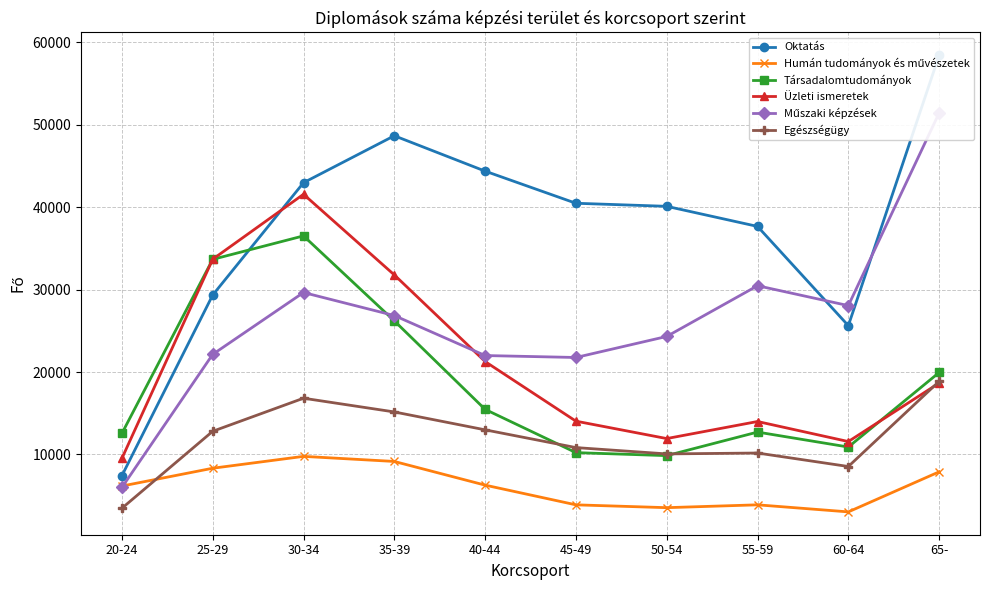

What is the label of the 4th point from the right?

50-54